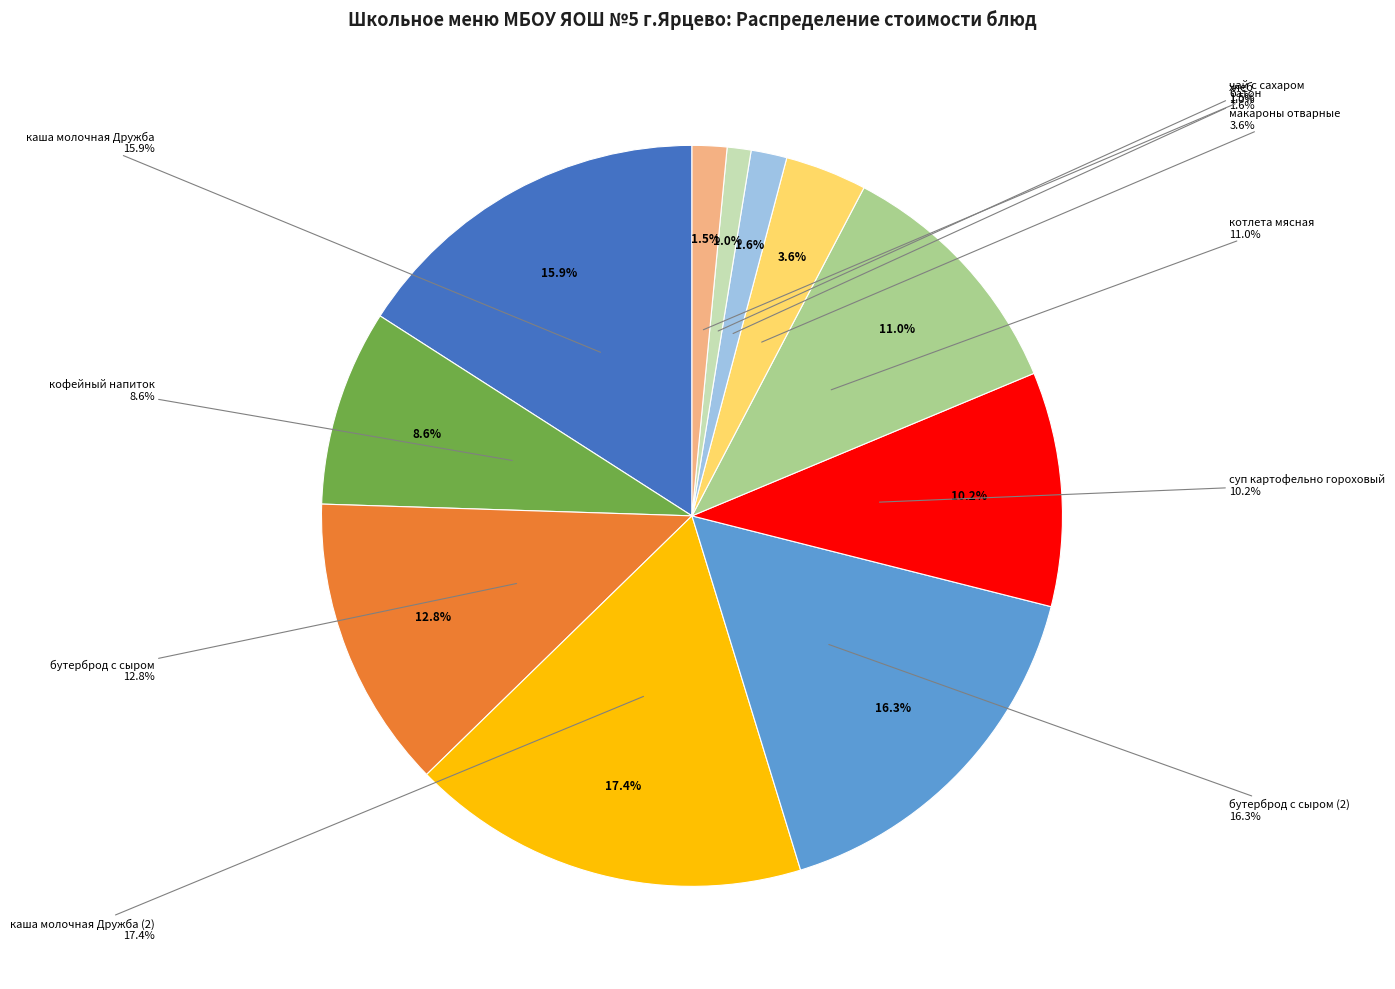

To the nearest percent, what is the difference between the largest and smallest slice percentages?

16%